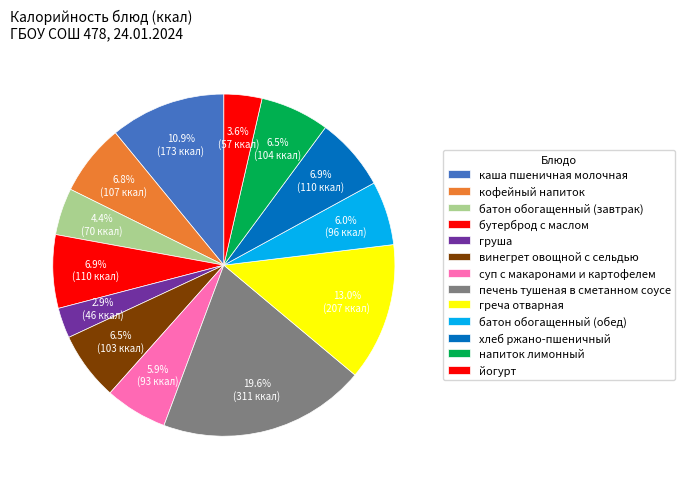

To the nearest percent, what is the average slice percentage?

8%